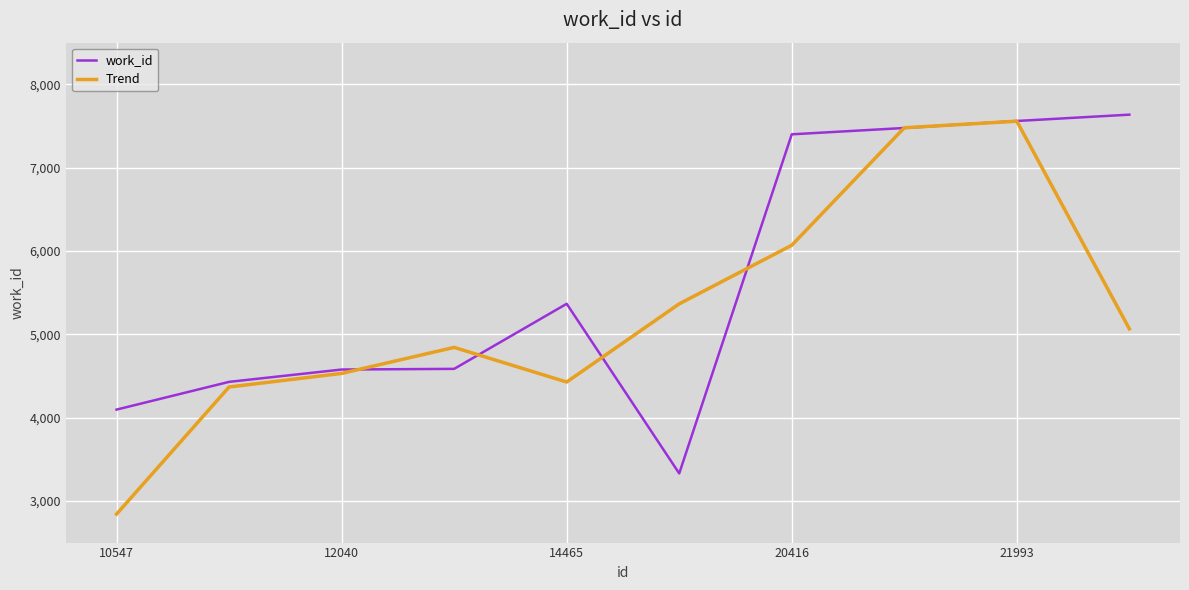

Which series has the widest spread of values?

Trend